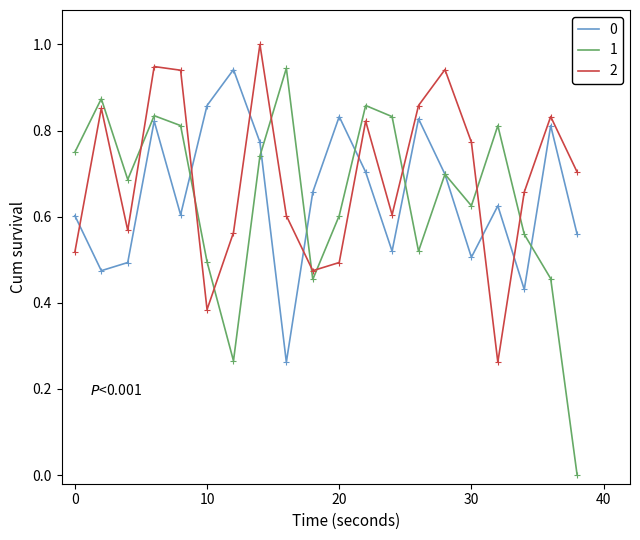

True or false: 0 and 2 intersect in this chart.

True